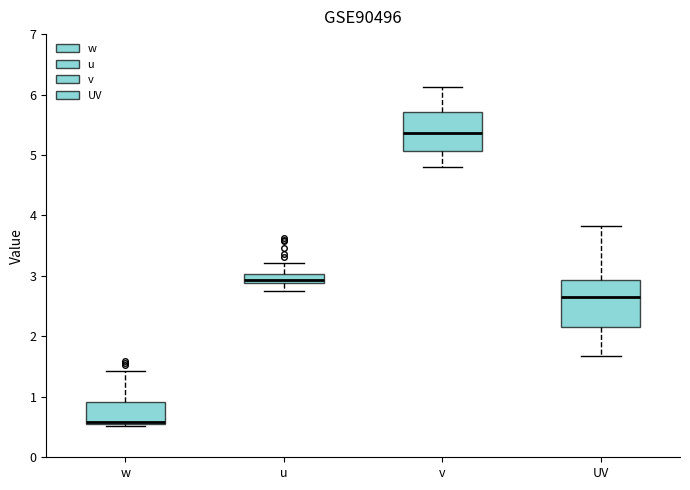

Where does the median line of the box for UV sit on the y-axis? The values are not printed on the chart, so give them approximately, as read against the axis.

2.6